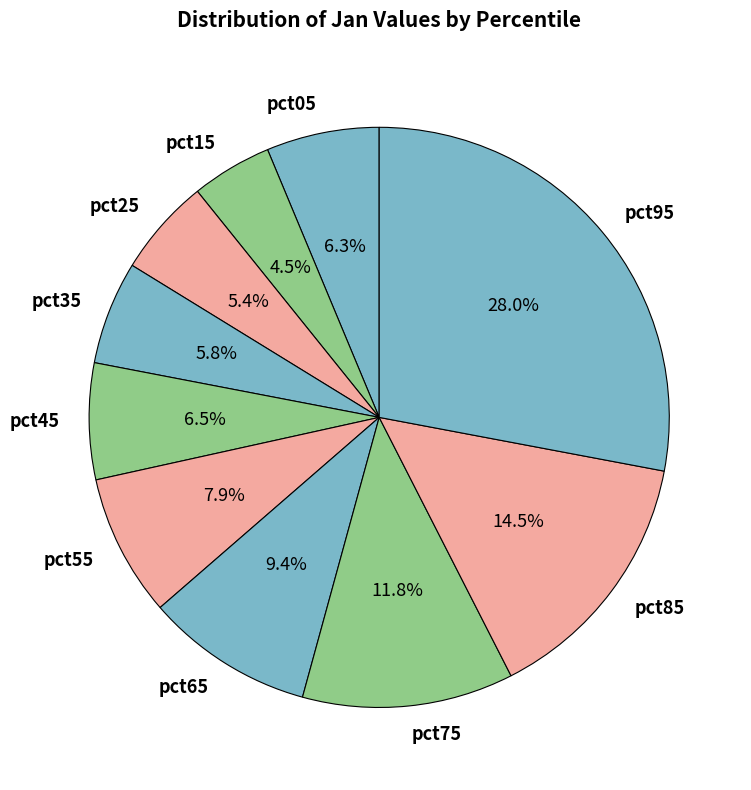

To the nearest percent, what is the average slice percentage?

10%